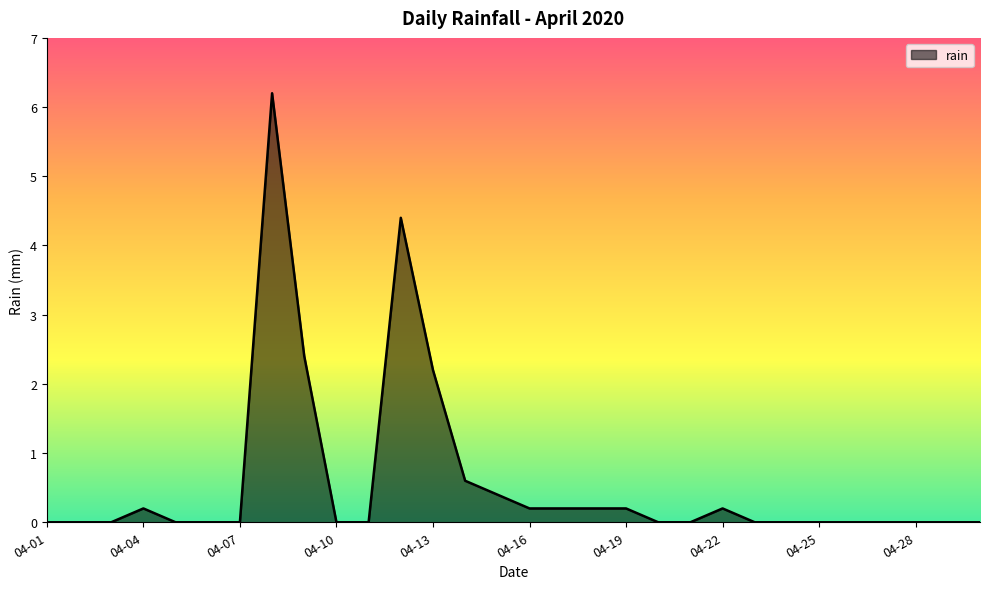

What is the difference between the maximum and minimum values?

6.2